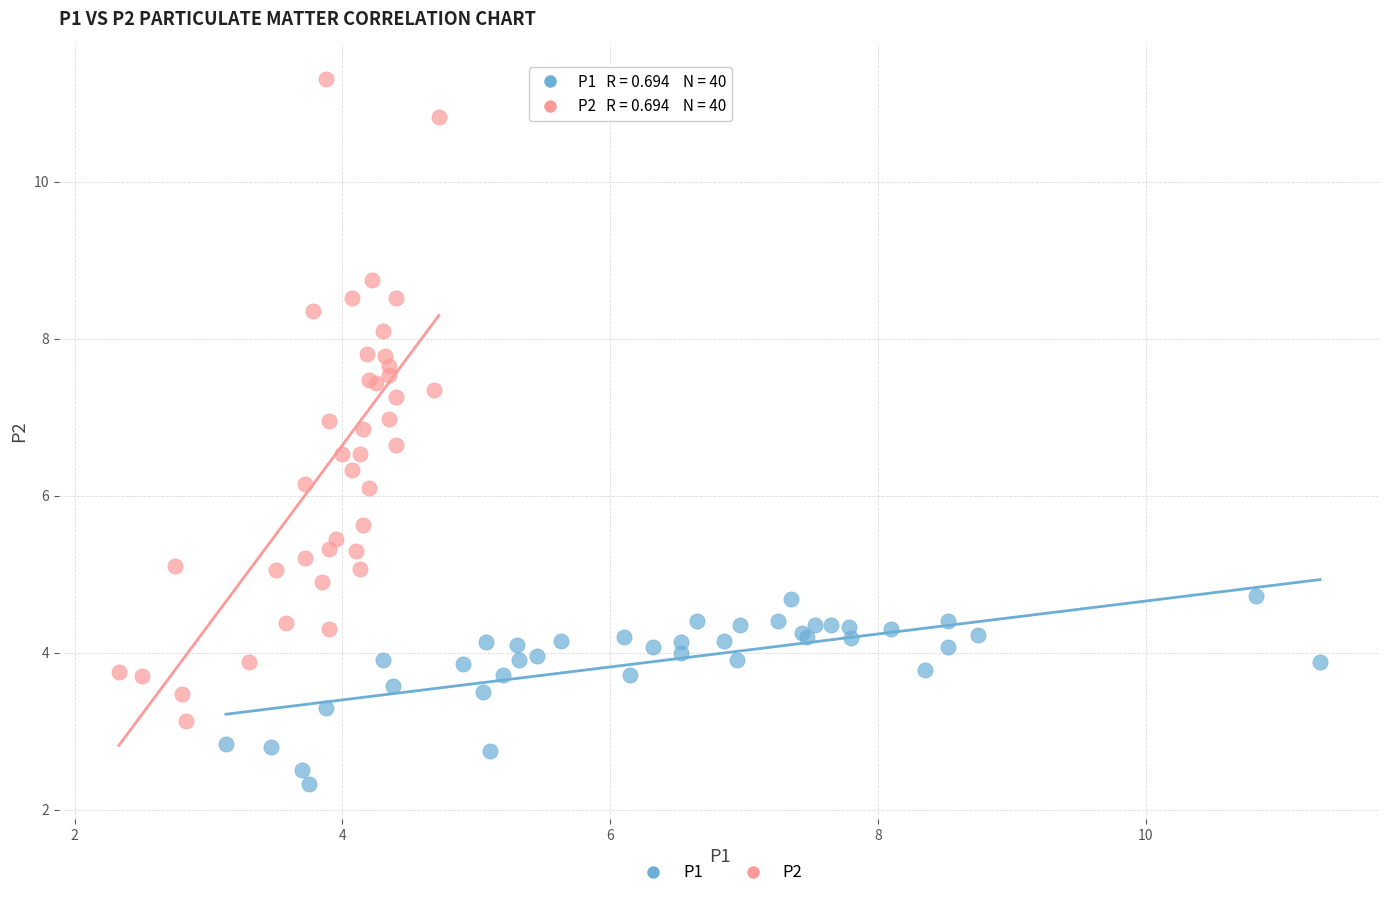

Which series has the largest Y range (max minus min)?

P2